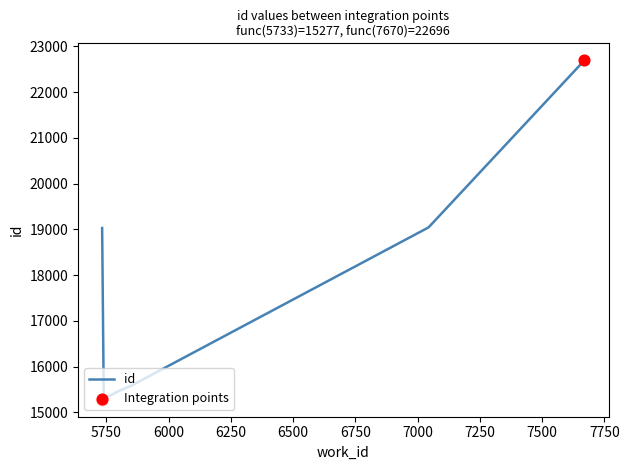

Approximately how many times larger is the value at 5847 compared to 5846?

1.0